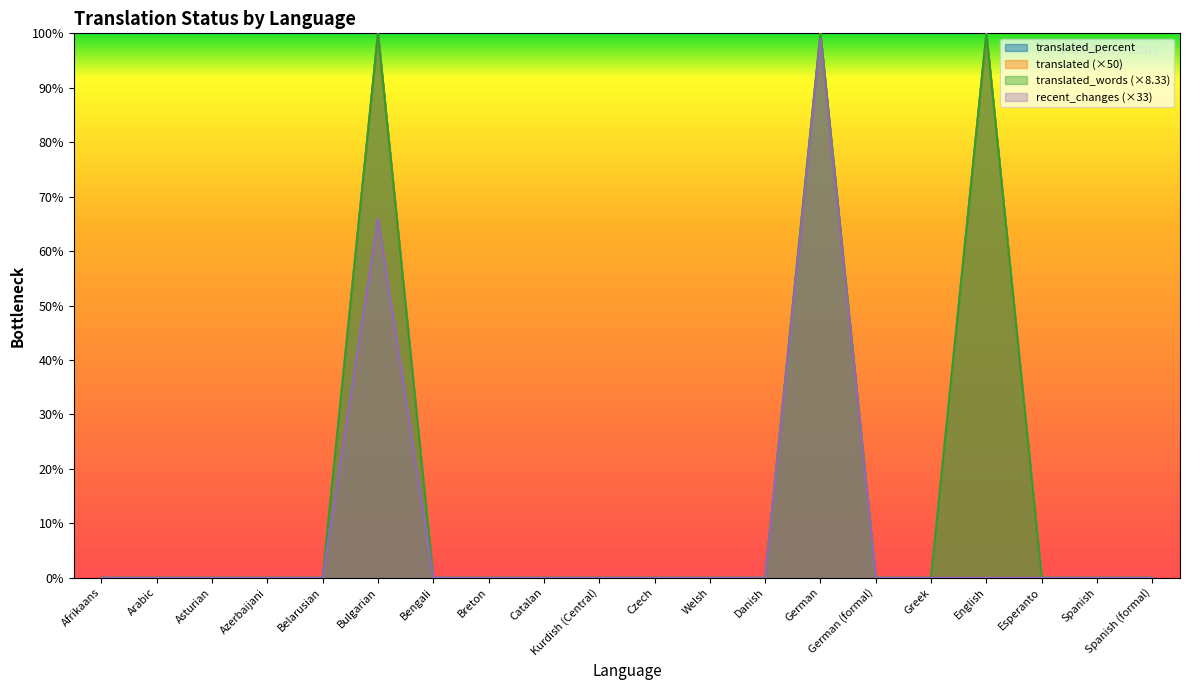

Reading left to right, what are all the values shown in this chart?

translated: Afrikaans=0	Arabic=0	Asturian=0	Azerbaijani=0	Belarusian=0	Bulgarian=100	Bengali=0	Breton=0	Catalan=0	Kurdish (Central)=0	Czech=0	Welsh=0	Danish=0	German=100	German (formal)=0	Greek=0	English=100	Esperanto=0	Spanish=0	Spanish (formal)=0
translated_percent: Afrikaans=0	Arabic=0	Asturian=0	Azerbaijani=0	Belarusian=0	Bulgarian=100	Bengali=0	Breton=0	Catalan=0	Kurdish (Central)=0	Czech=0	Welsh=0	Danish=0	German=100	German (formal)=0	Greek=0	English=100	Esperanto=0	Spanish=0	Spanish (formal)=0
translated_words: Afrikaans=0	Arabic=0	Asturian=0	Azerbaijani=0	Belarusian=0	Bulgarian=100	Bengali=0	Breton=0	Catalan=0	Kurdish (Central)=0	Czech=0	Welsh=0	Danish=0	German=100	German (formal)=0	Greek=0	English=100	Esperanto=0	Spanish=0	Spanish (formal)=0
recent_changes: Afrikaans=0	Arabic=0	Asturian=0	Azerbaijani=0	Belarusian=0	Bulgarian=66	Bengali=0	Breton=0	Catalan=0	Kurdish (Central)=0	Czech=0	Welsh=0	Danish=0	German=99	German (formal)=0	Greek=0	English=0	Esperanto=0	Spanish=0	Spanish (formal)=0